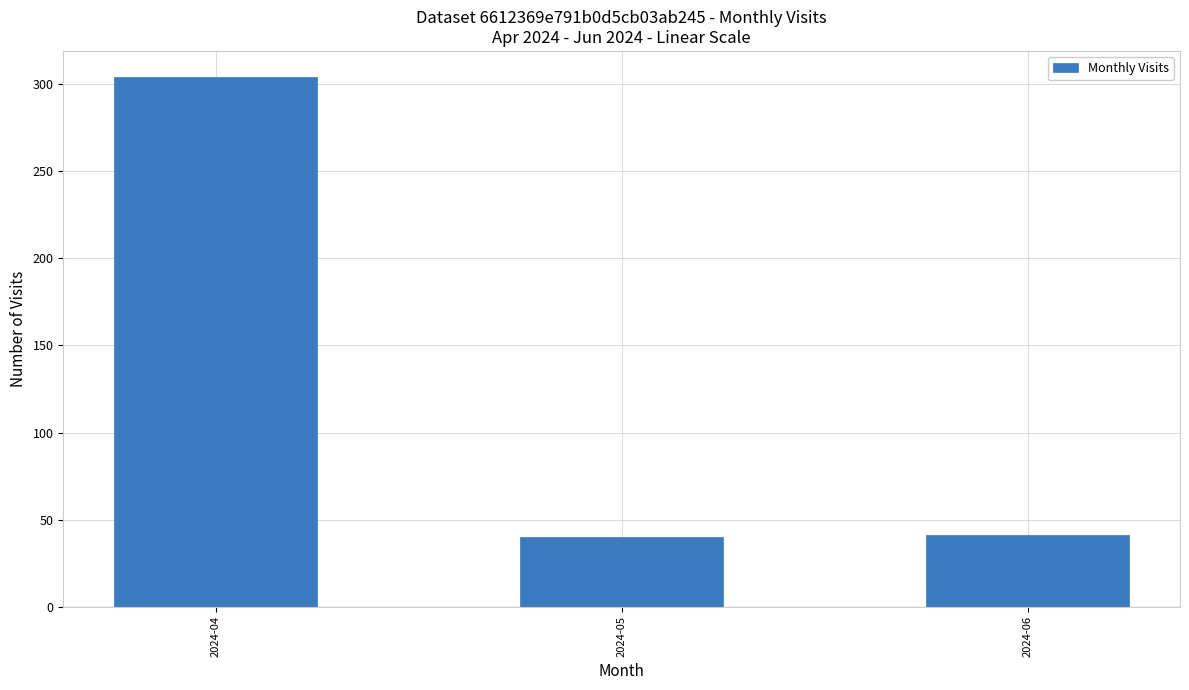

What is the difference between the values at 2024-06 and 2024-05?

1